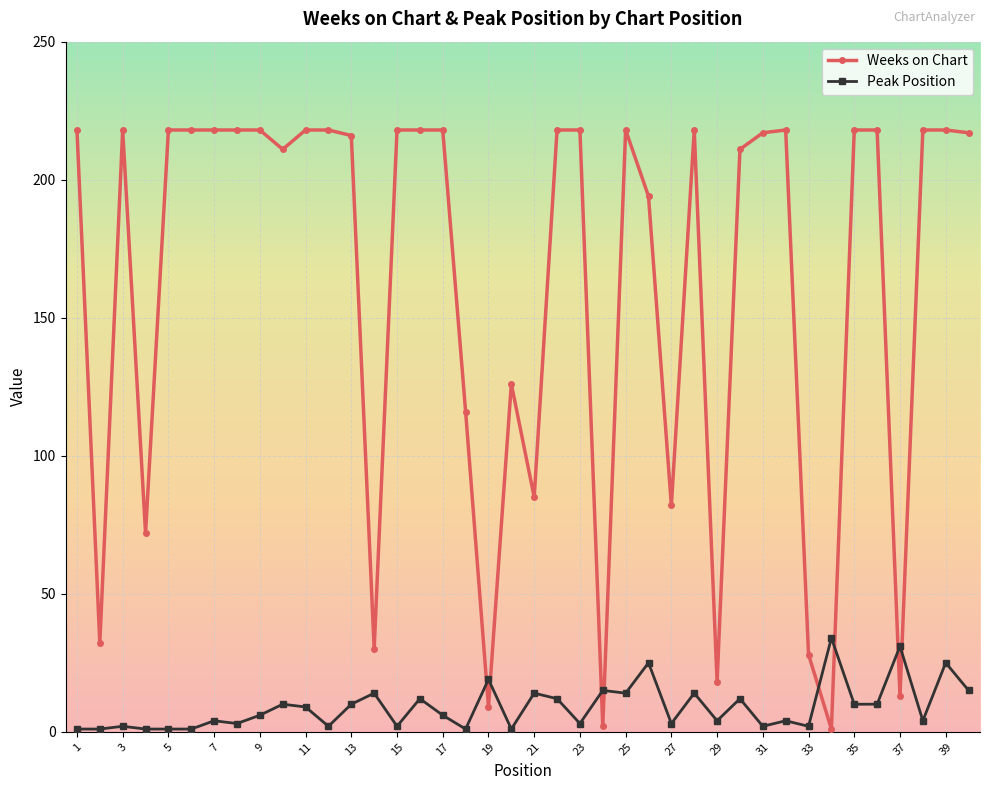

What is the maximum value for Weeks on Chart?

218